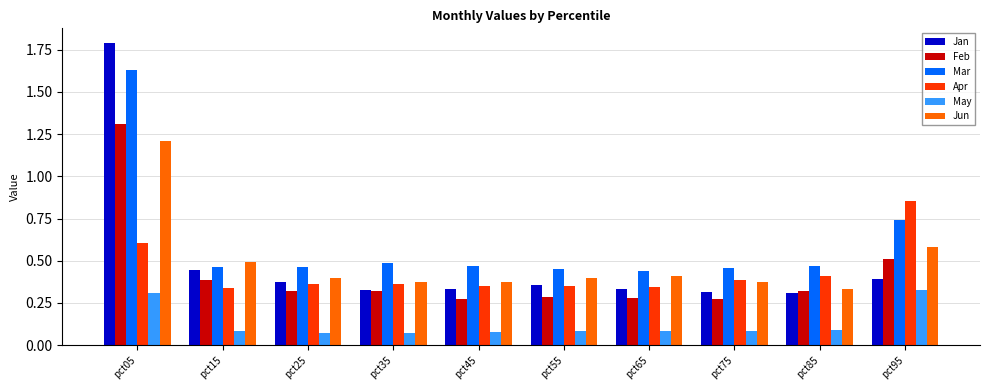

At how many categories does at least one series exceed 1?

1